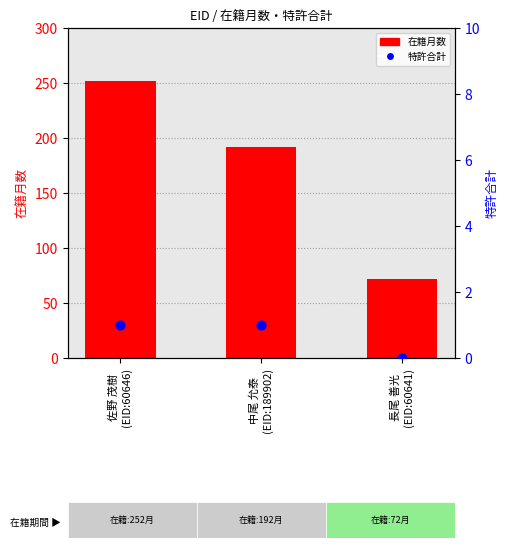

At how many categories does at least one series exceed 224?

1